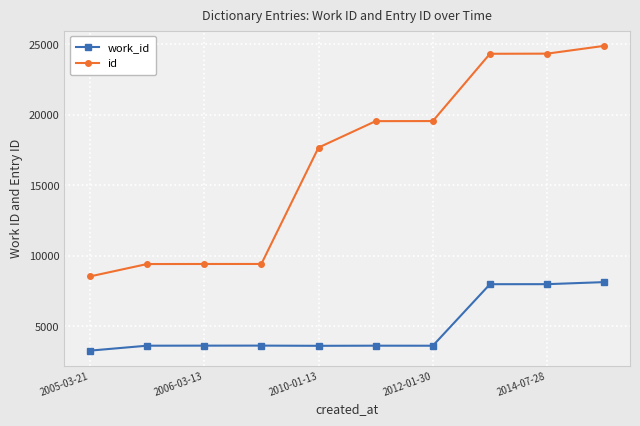

Which series has the largest total across all categories?

id